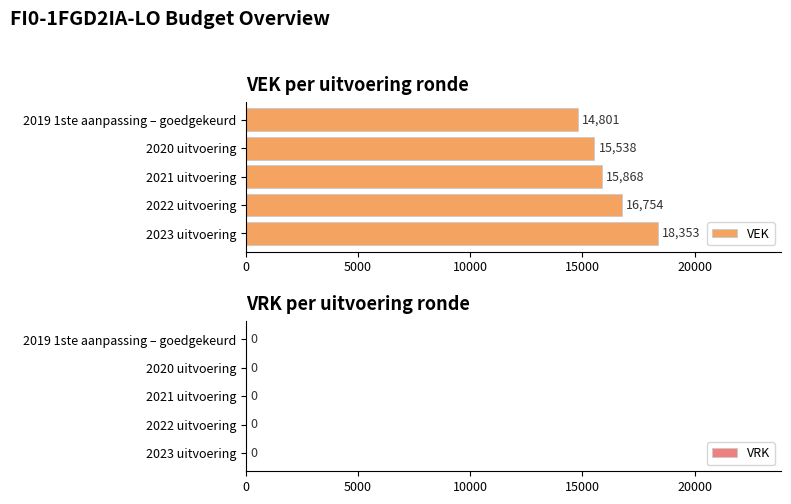

The chart shows a value of 10697 at 2023 uitvoering. True or false?

False